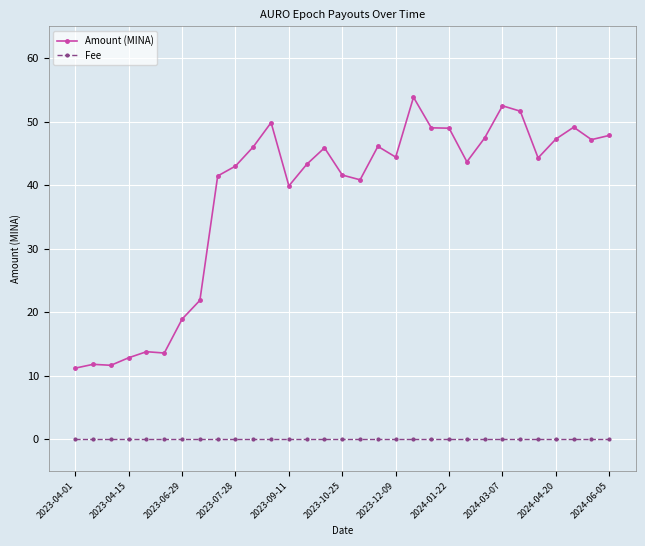

What is the highest value of the Amount (MINA) series?

53.8